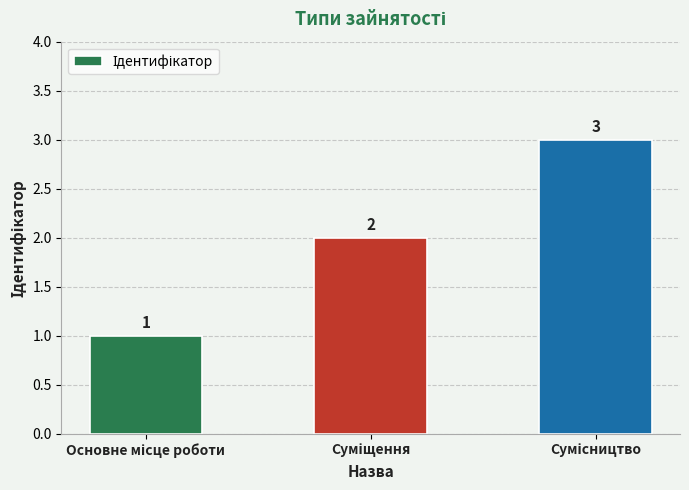

What is the sum of all values?

6